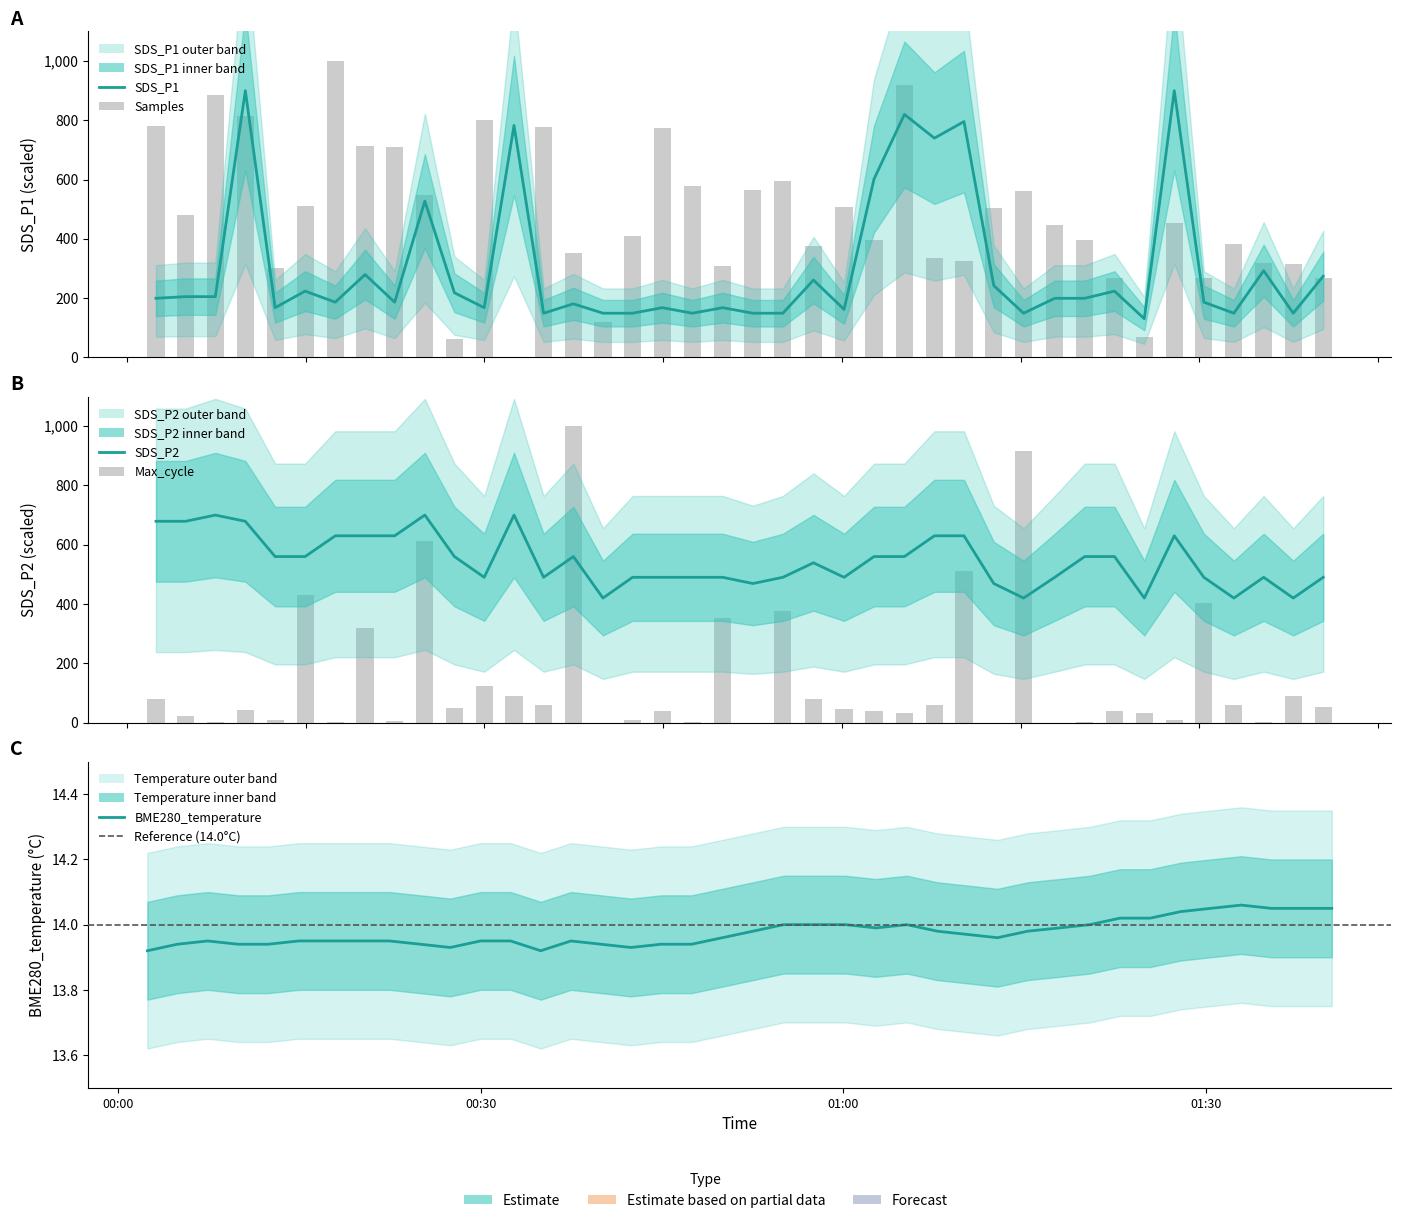

What is the value of the SDS_P2 bar at the 10th from the left?

700.0